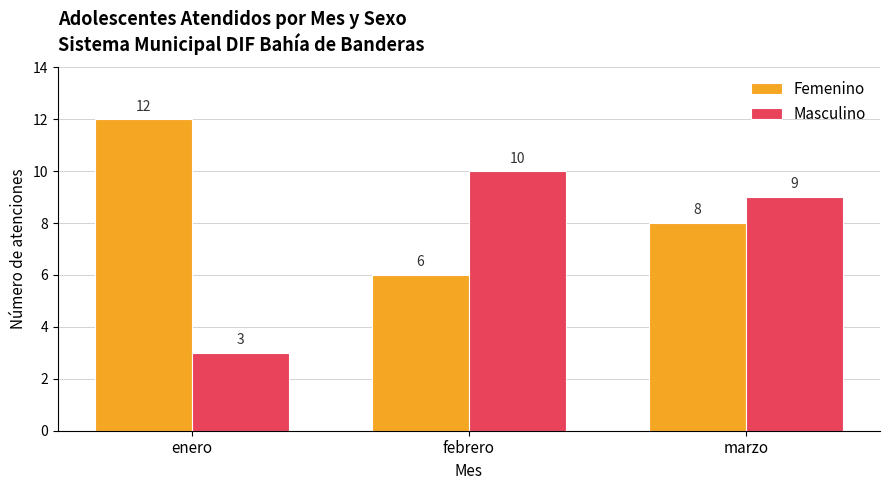

Is it true that Masculino equals 10 at febrero?

True